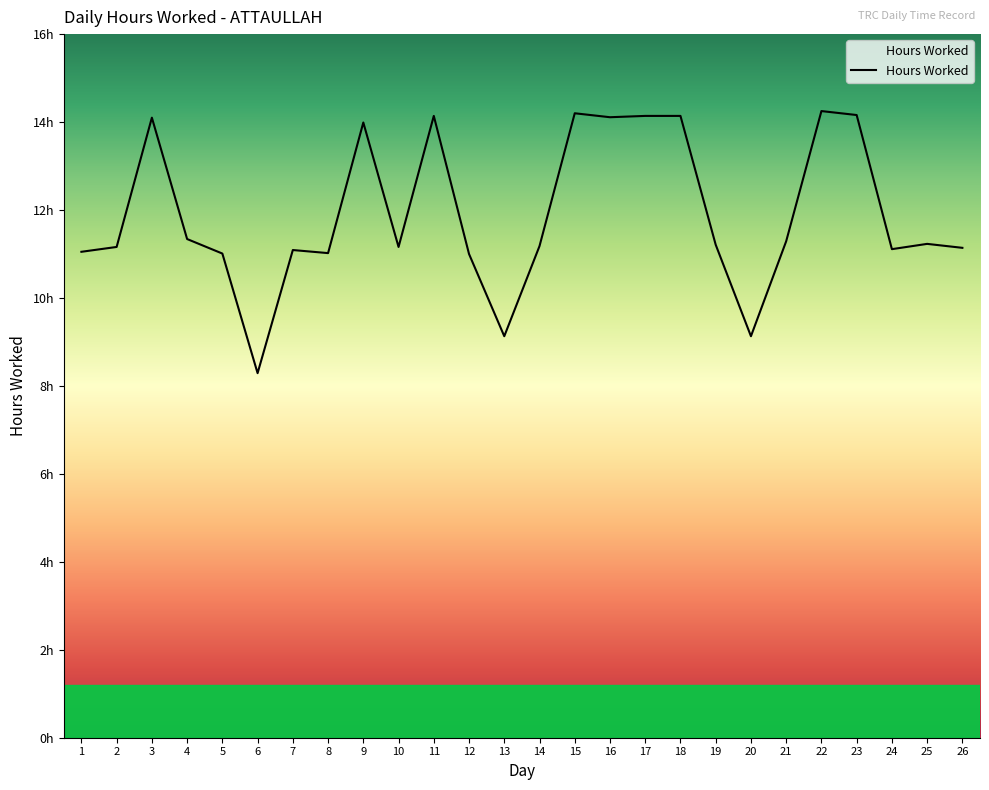

Does the chart have visible grid lines?

No